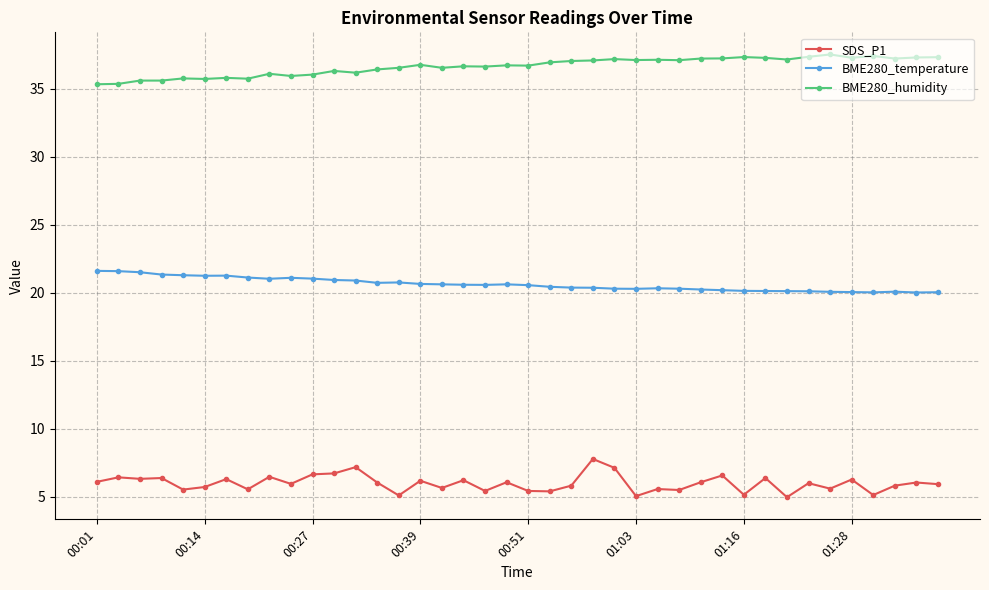

Which series has the largest total across all categories?

BME280_humidity